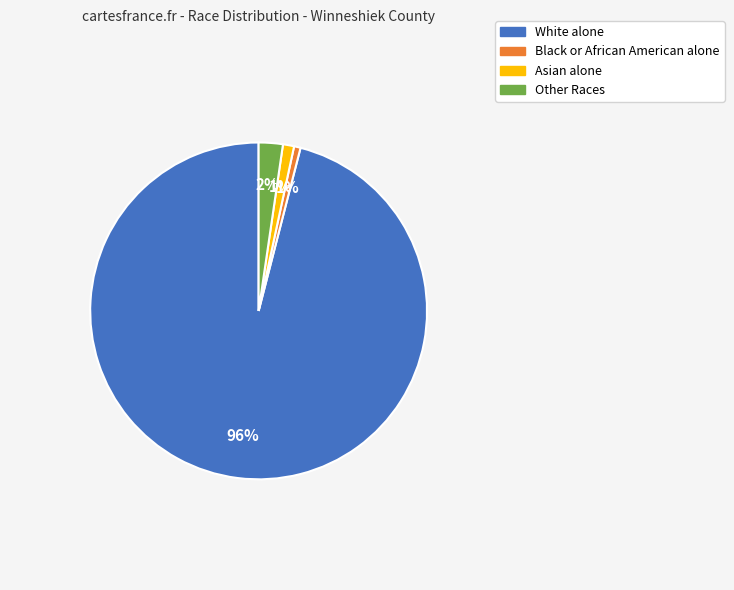

Does any single category account for the majority?

Yes